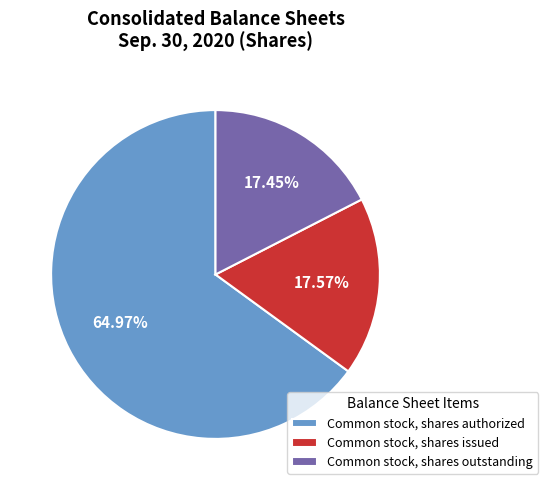

True or false: Common stock, shares issued accounts for 31% of the total.

False